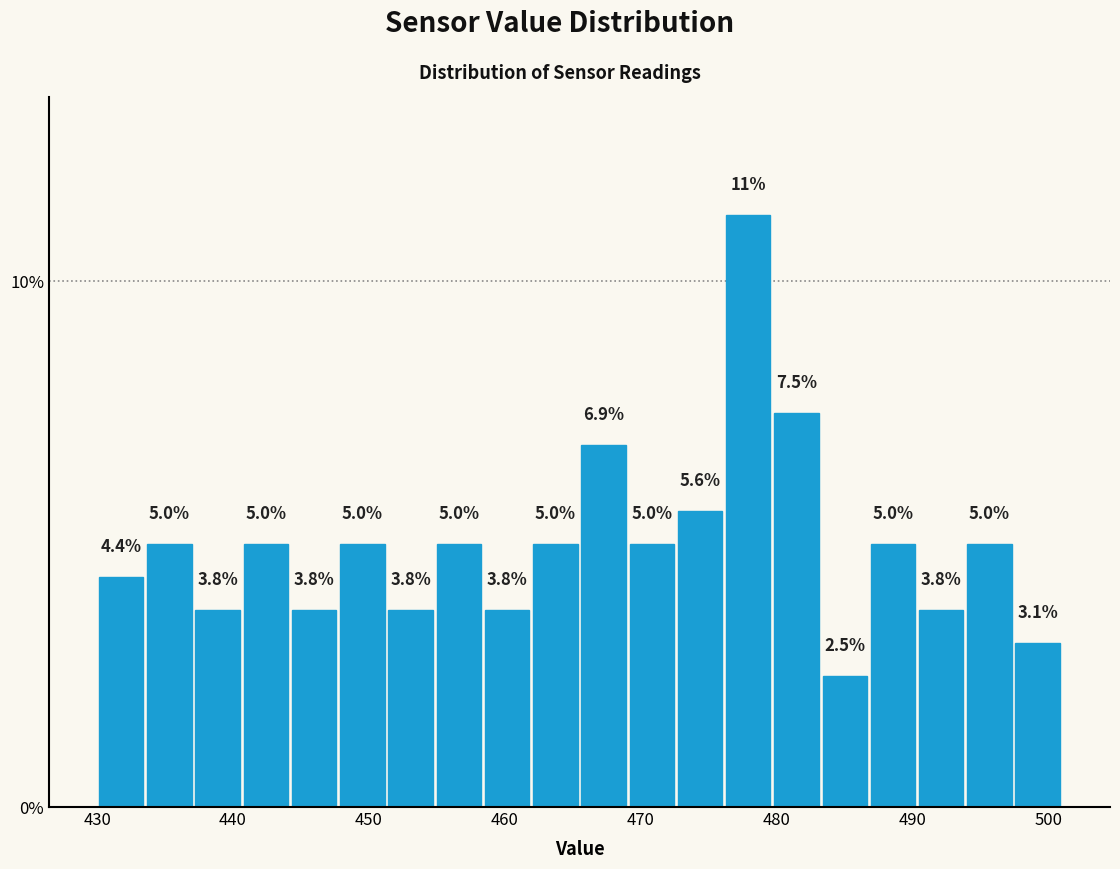

Around what value on the x-axis is the tallest bar? Give the approximate position of its centre, as read against the axis.

478